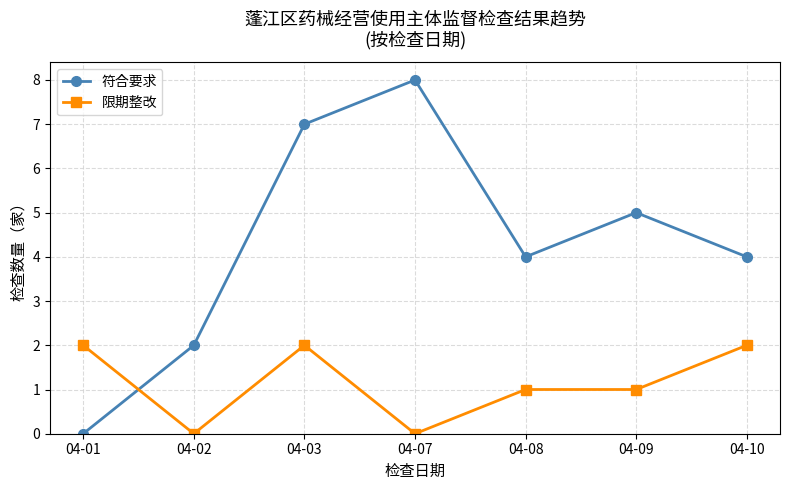

Reading right to left, list all the values displayed in this chart.

符合要求: 04-10=4	04-09=5	04-08=4	04-07=8	04-03=7	04-02=2	04-01=0
限期整改: 04-10=2	04-09=1	04-08=1	04-07=0	04-03=2	04-02=0	04-01=2